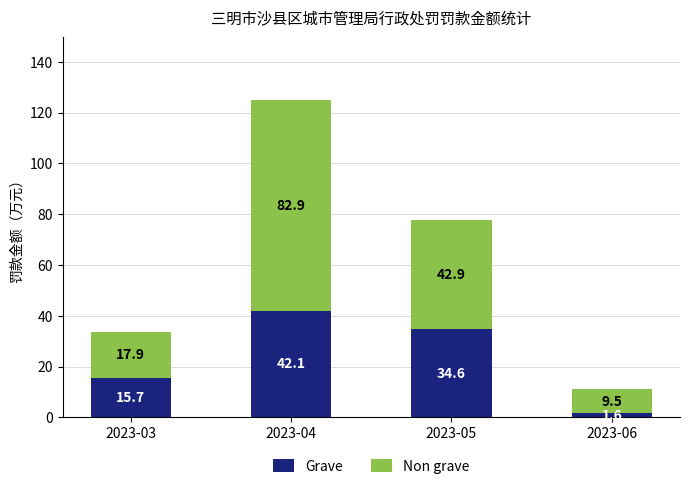

At which category is the sum across all series the highest?

2023-04